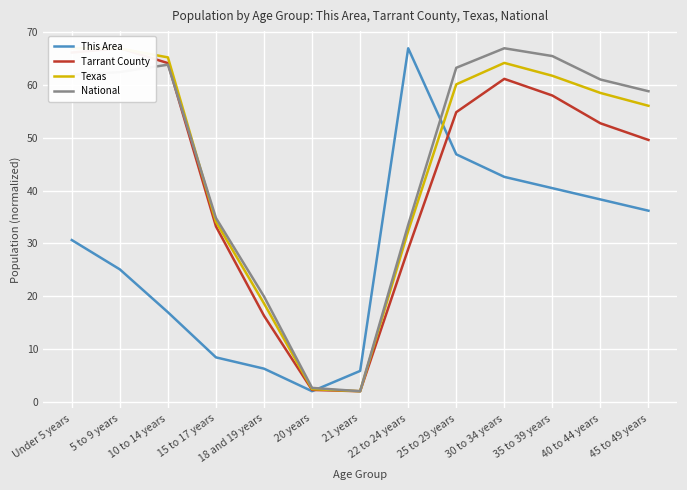

In Texas, how many points are lower than both neighbors (excluding endpoints)?

1